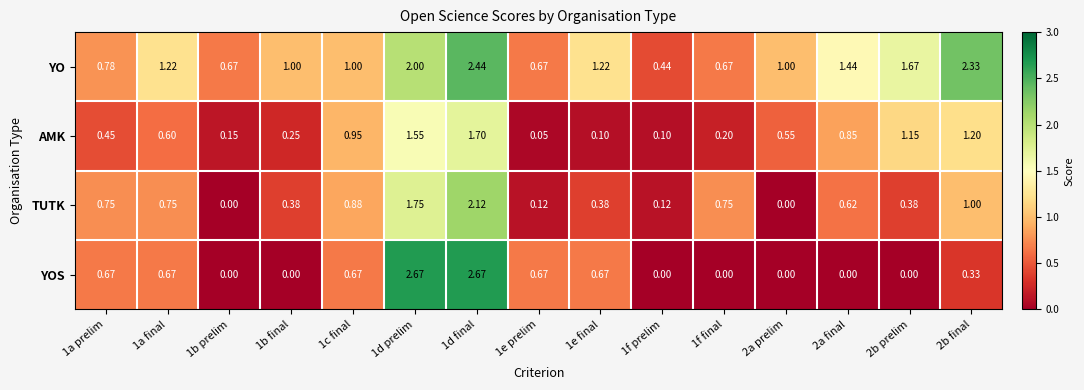

Rank the series by their maximum value, from highest to lowest.

YOS, YO, TUTK, AMK